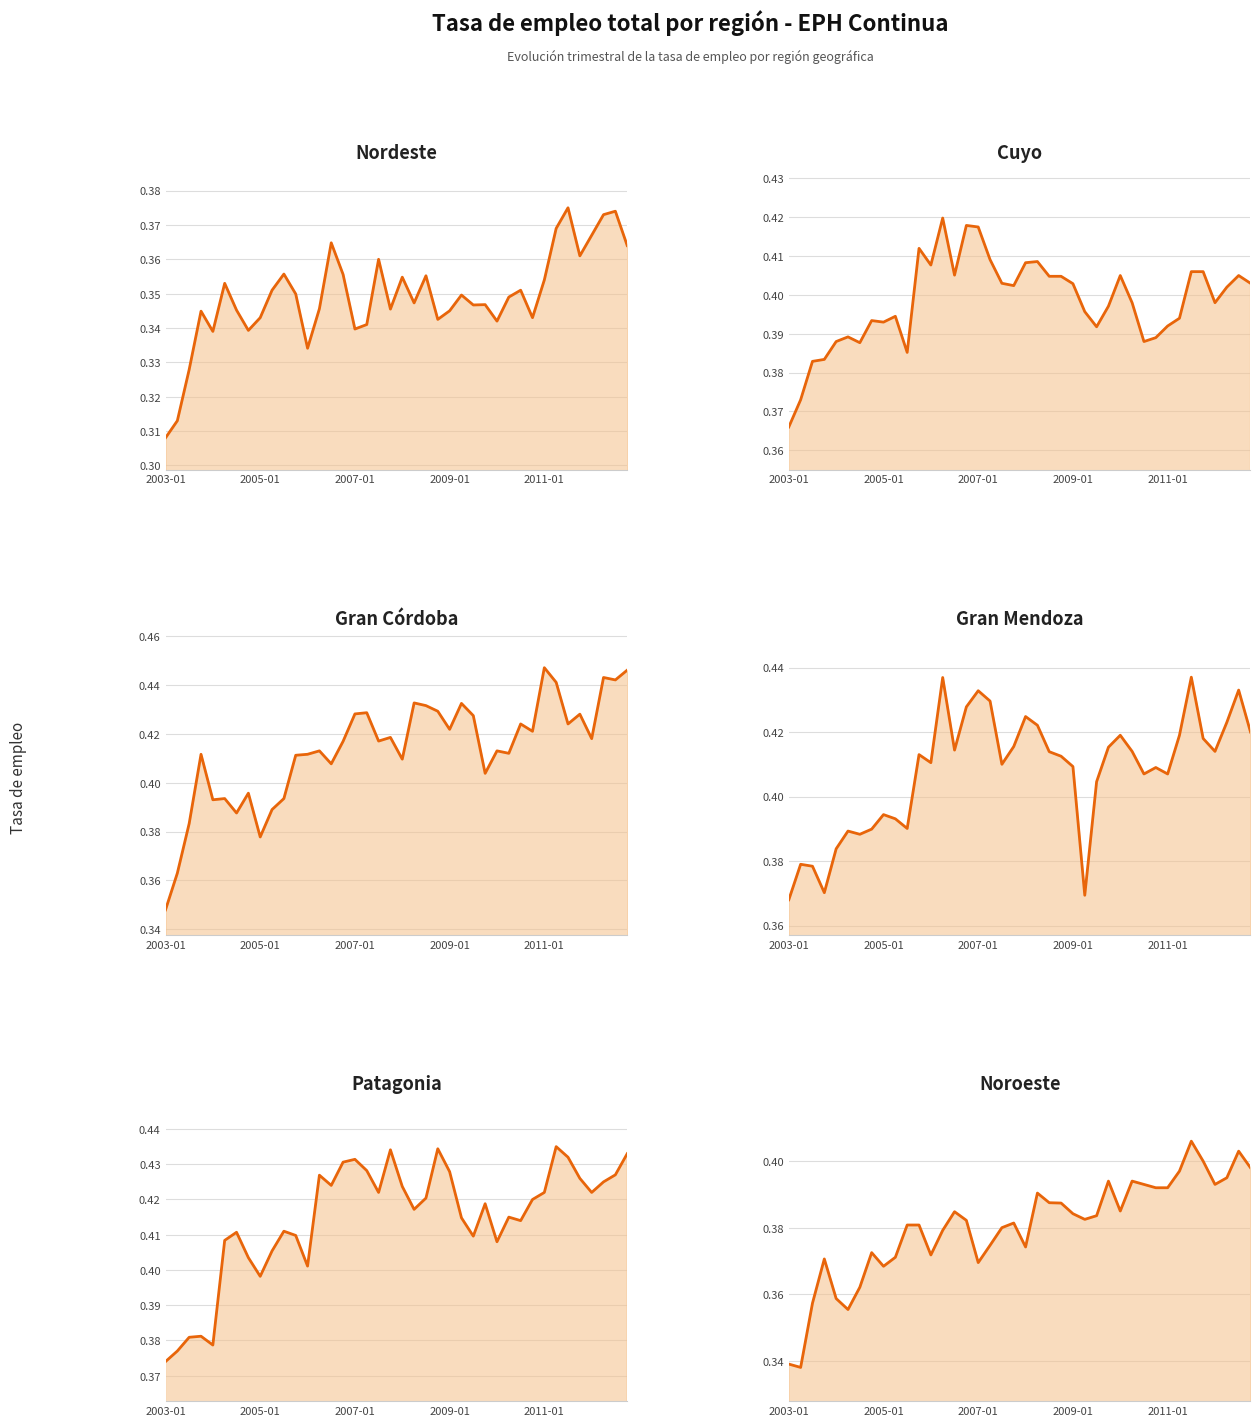

What is the average value of the Patagonia series?

0.4